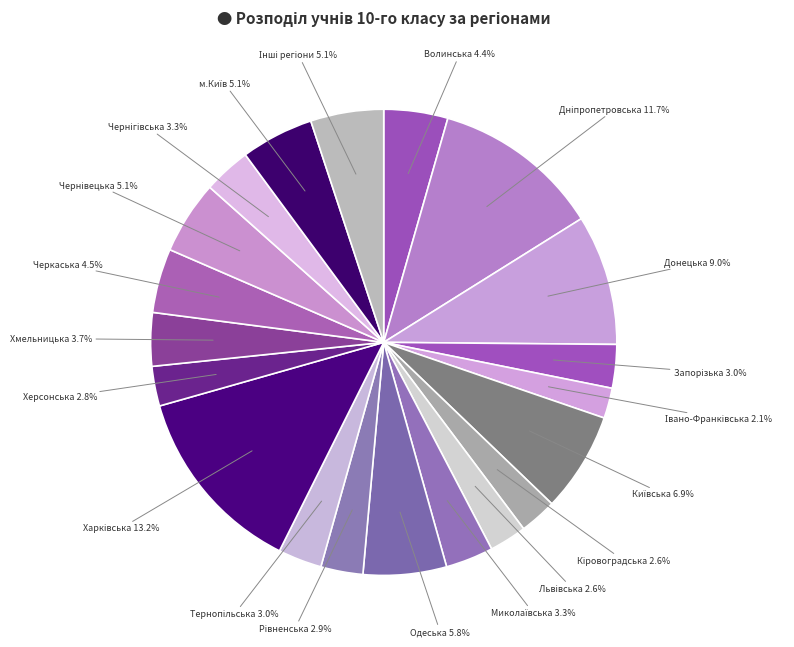

Count the number of slices in the pie.

20